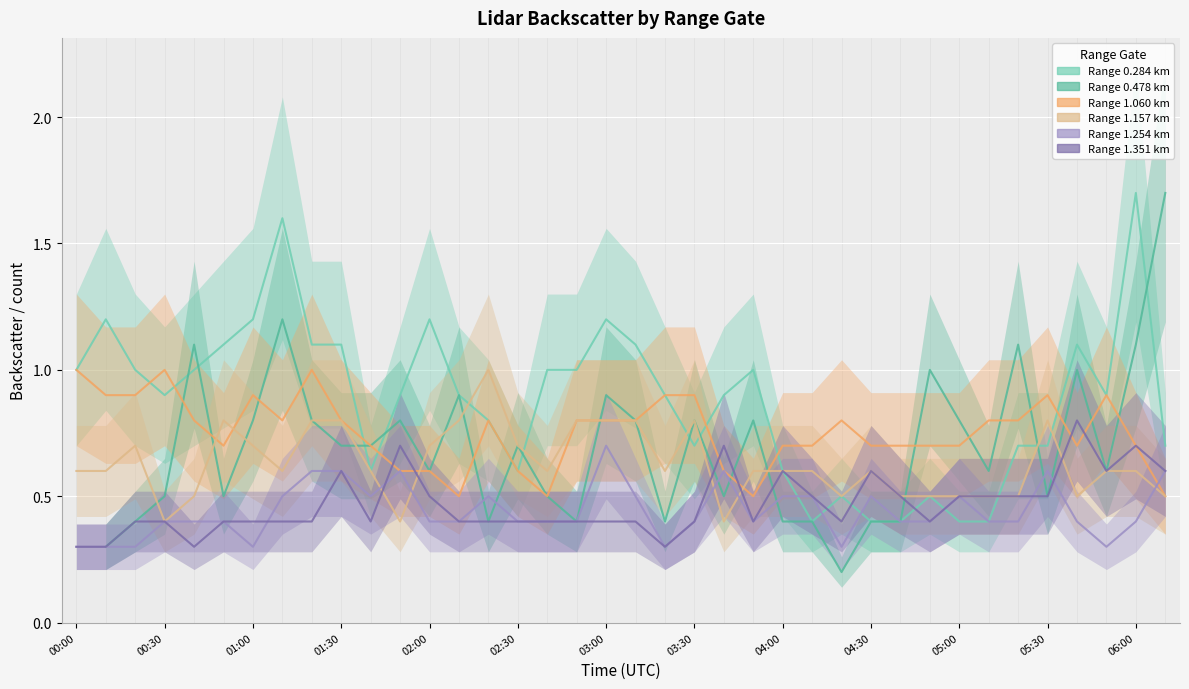

What is the sum of the 1.254 values at 03:40 and 04:30?

1.1